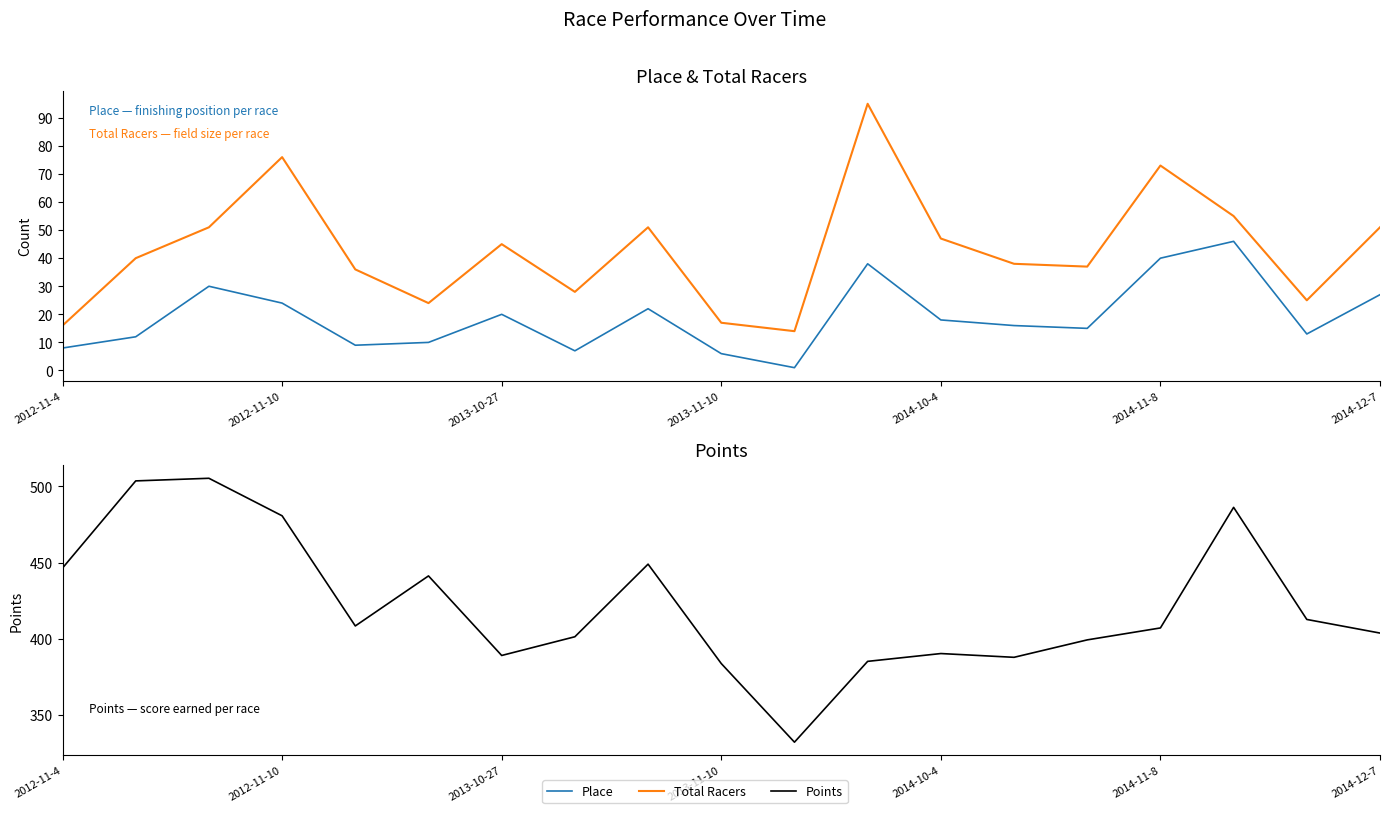

What is the spread (max minus min) of values at 2014-12-7?

376.8